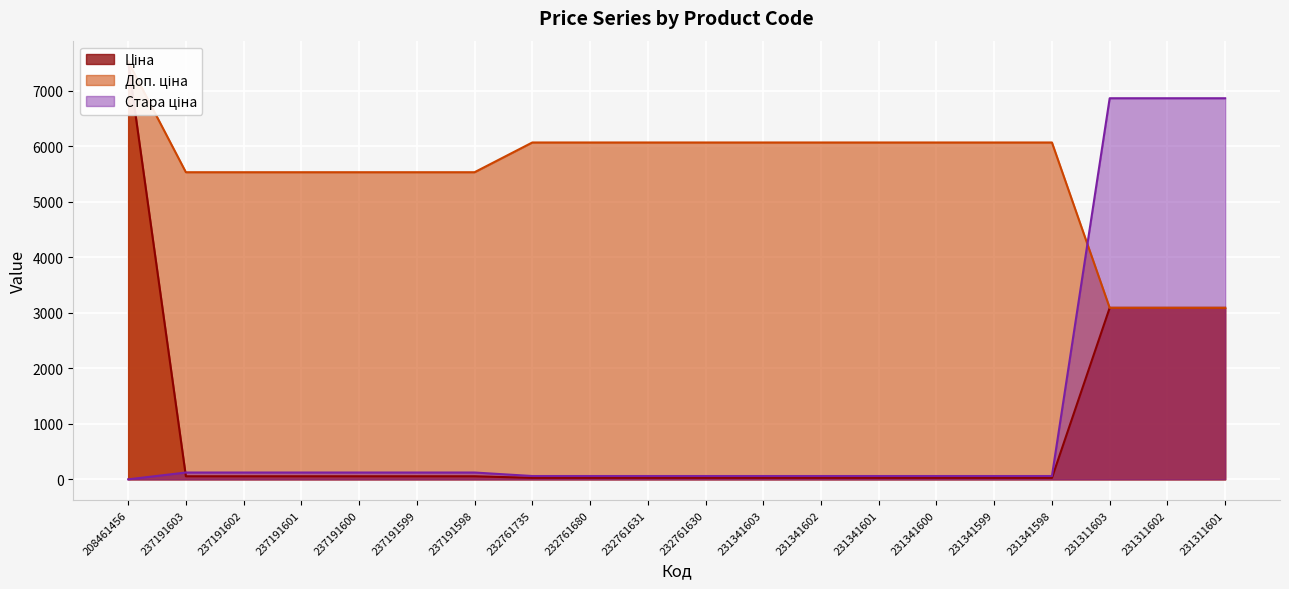

Reading left to right, transcribe all the data shown in this chart.

Ціна: 208461456=7530.7	237191603=55.4	237191602=55.4	237191601=55.4	237191600=55.4	237191599=55.4	237191598=55.4	232761735=27.0	232761680=27.0	232761631=27.0	232761630=27.0	231341603=27.0	231341602=27.0	231341601=27.0	231341600=27.0	231341599=27.0	231341598=27.0	231311603=3091.2	231311602=3091.2	231311601=3091.2
Доп. ціна: 208461456=7530.7	237191603=5536.0	237191602=5536.0	237191601=5536.0	237191600=5536.0	237191599=5536.0	237191598=5536.0	232761735=6072.0	232761680=6072.0	232761631=6072.0	232761630=6072.0	231341603=6072.0	231341602=6072.0	231341601=6072.0	231341600=6072.0	231341599=6072.0	231341598=6072.0	231311603=3091.0	231311602=3091.0	231311601=3091.0
Стара ціна: 208461456=0.0	237191603=123.0	237191602=123.0	237191601=123.0	237191600=123.0	237191599=123.0	237191598=123.0	232761735=60.0	232761680=60.0	232761631=60.0	232761630=60.0	231341603=60.0	231341602=60.0	231341601=60.0	231341600=60.0	231341599=60.0	231341598=60.0	231311603=6869.4	231311602=6869.4	231311601=6869.4